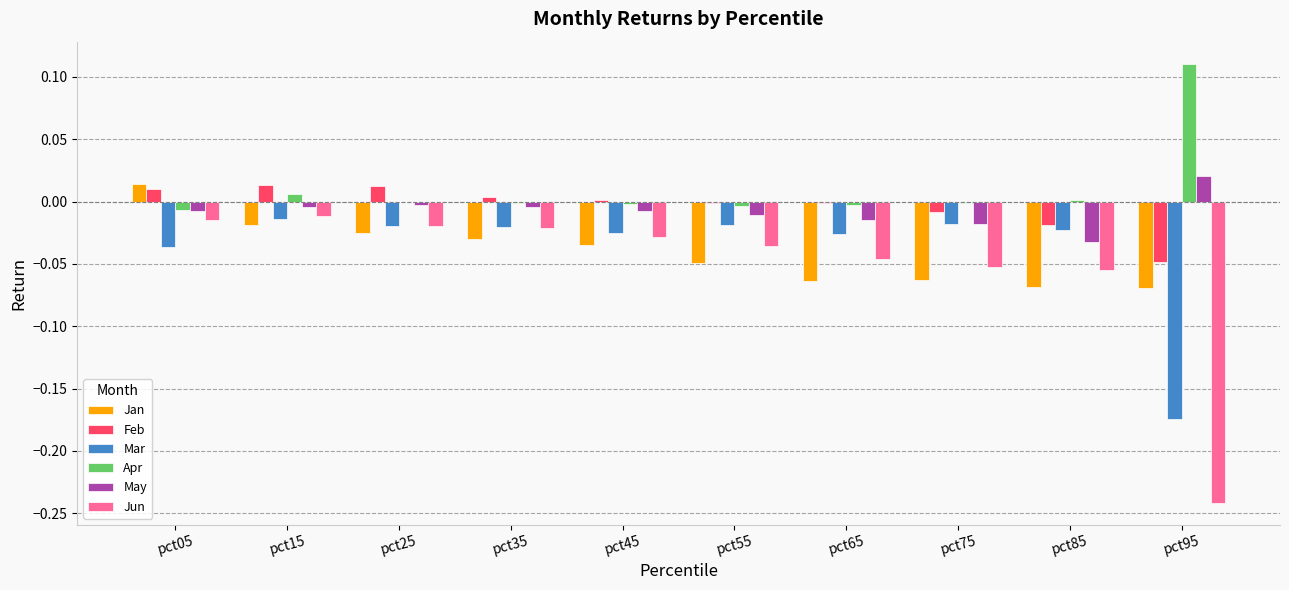

What are all the series names shown in the legend?

Jan, Feb, Mar, Apr, May, Jun